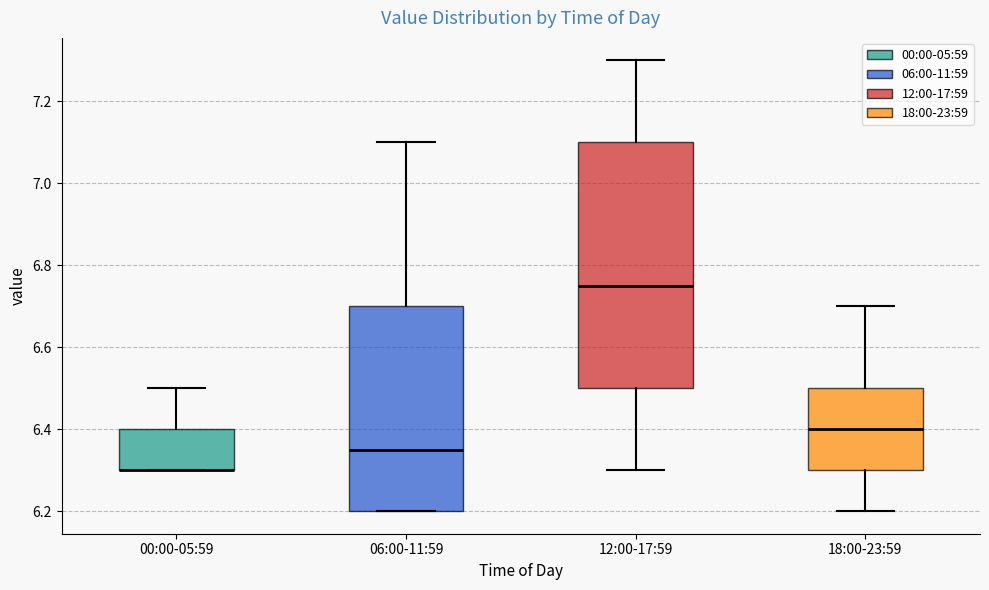

Where does the upper whisker of the box for 00:00-05:59 end on the y-axis? The values are not printed on the chart, so give them approximately, as read against the axis.

6.50